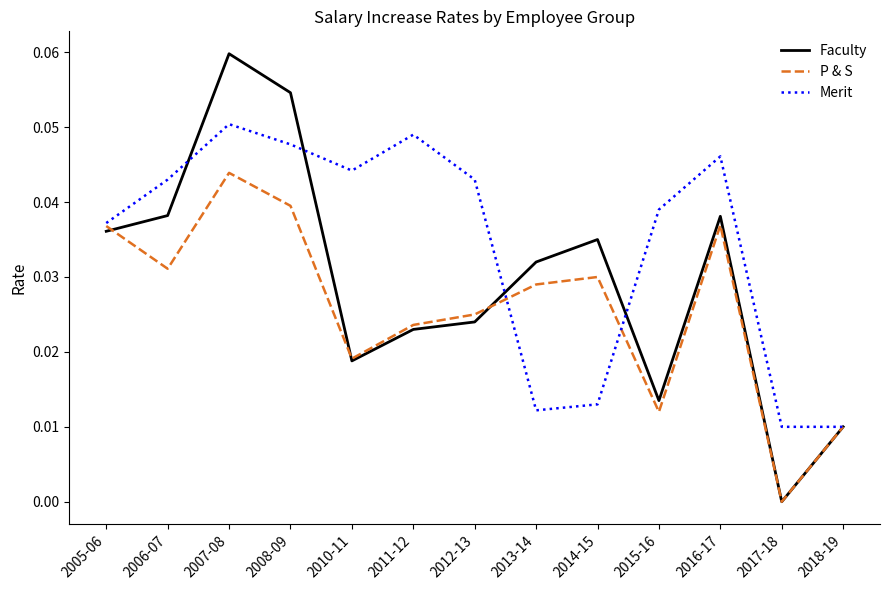

Which category has the highest value across all series?

2007-08